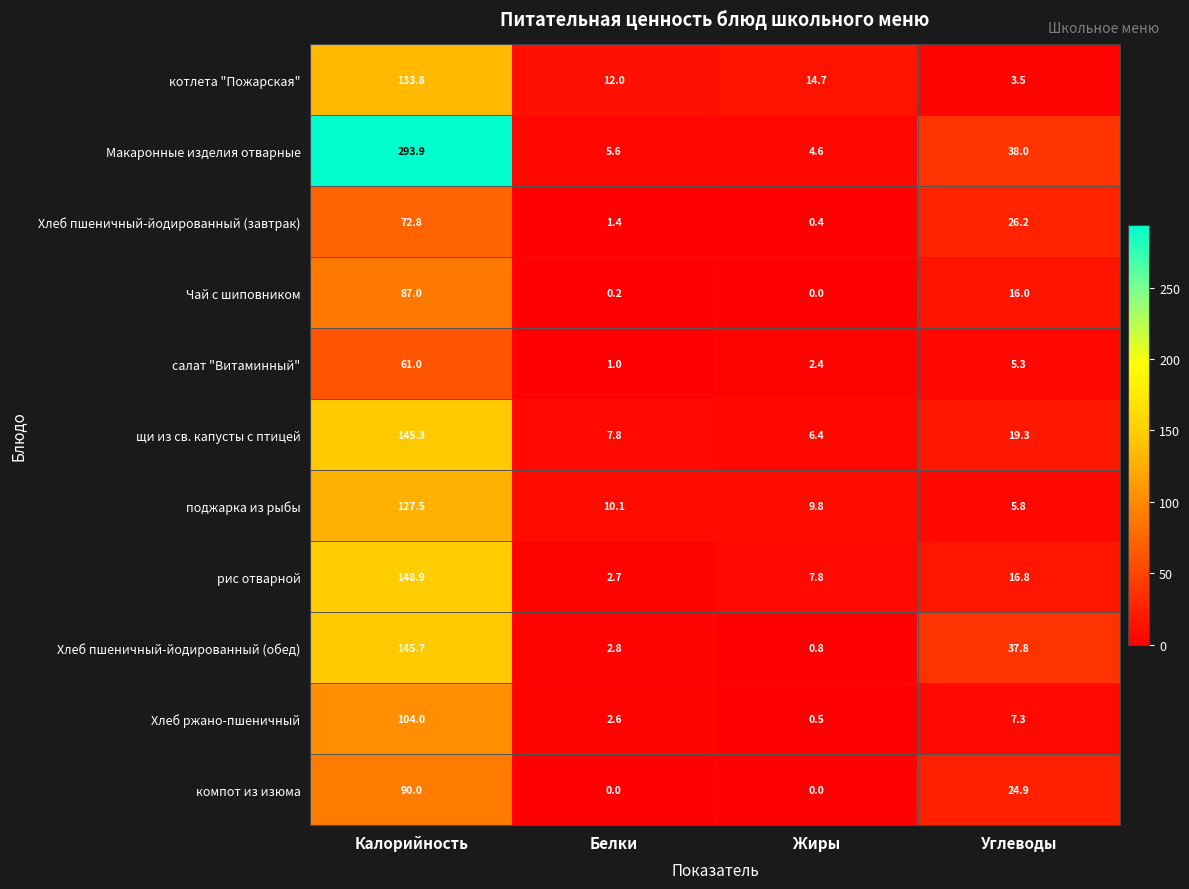

List the series in order of their peak value, lowest first.

салат "Витаминный", Хлеб пшеничный-йодированный (завтрак), Чай с шиповником, компот из изюма, Хлеб ржано-пшеничный, поджарка из рыбы, котлета "Пожарская", щи из св. капусты с птицей, Хлеб пшеничный-йодированный (обед), рис отварной, Макаронные изделия отварные